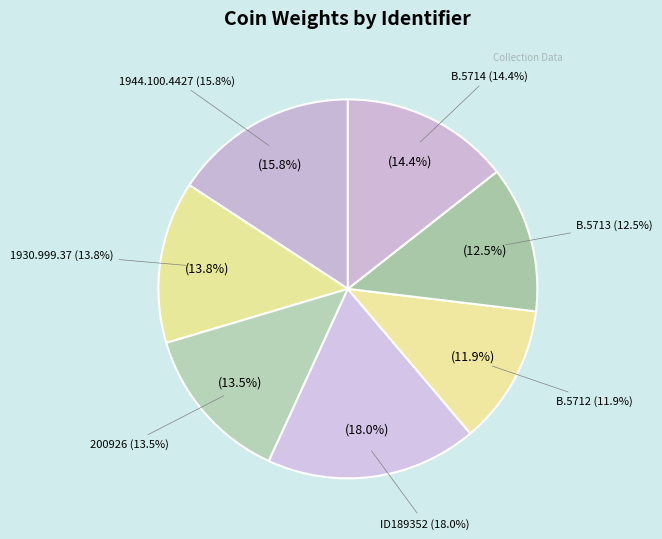

To the nearest percent, what is the average slice percentage?

14%